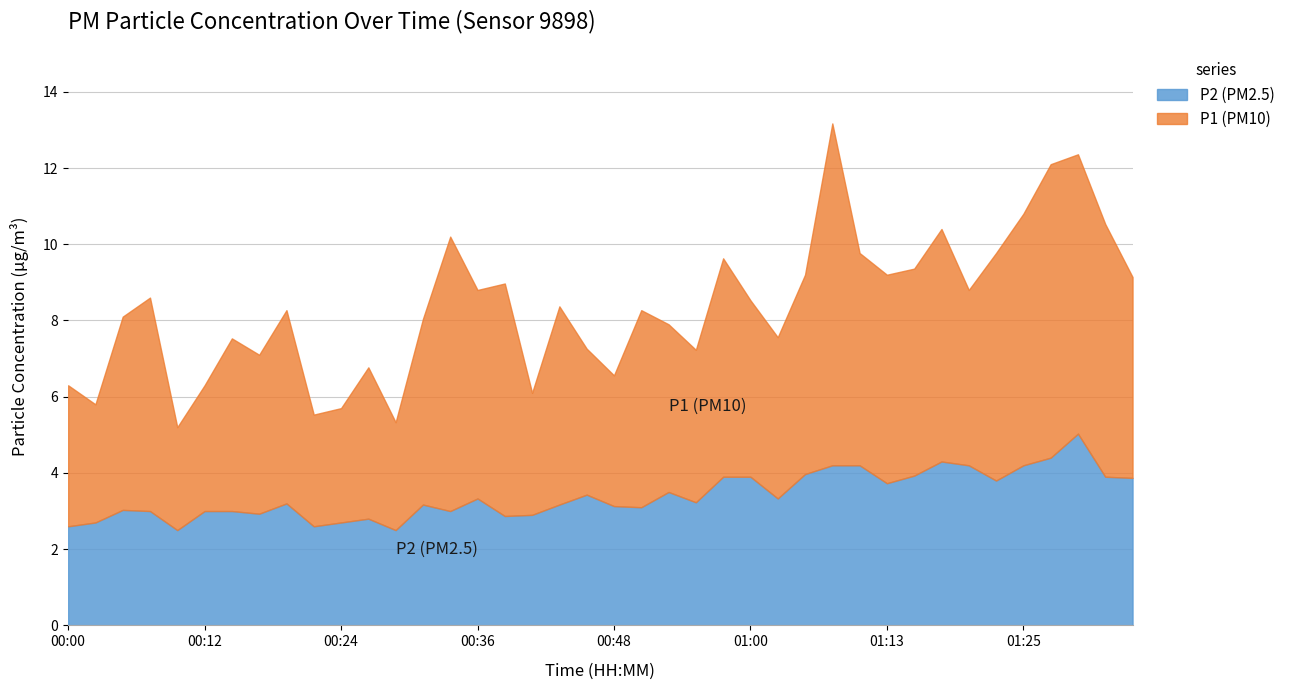

True or false: P2 and P1 intersect in this chart.

False